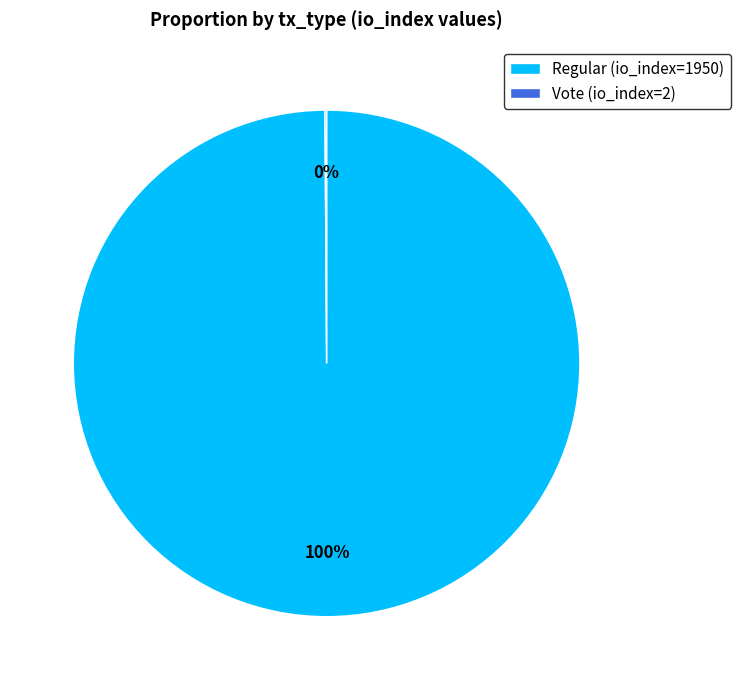

True or false: Regular (io_index=1950) accounts for 100% of the total.

True